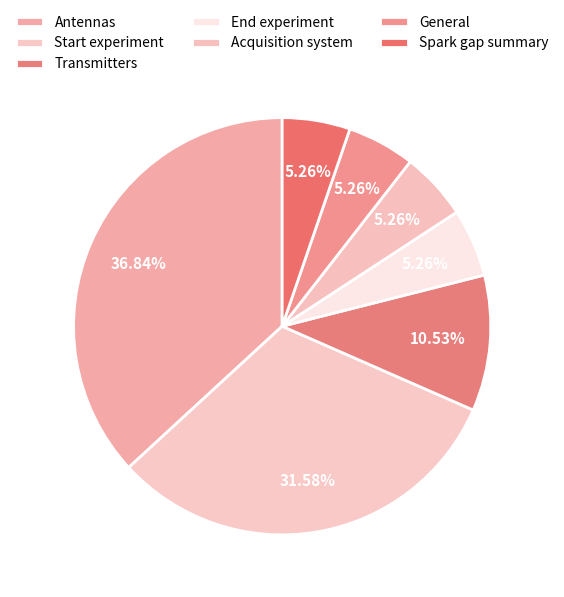

The Antennas slice represents 37% of the pie. True or false?

True